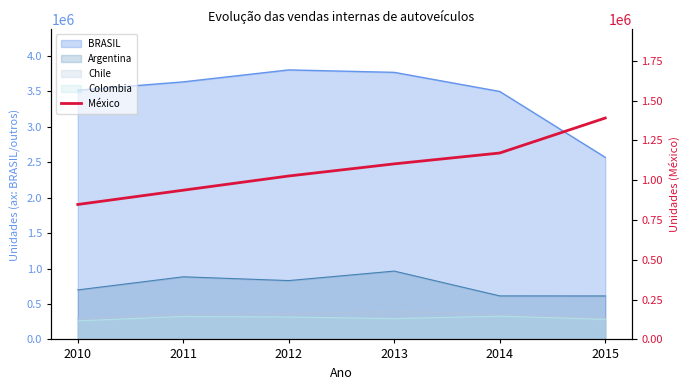

What is the change in value from 2012 to 2014?

+144338